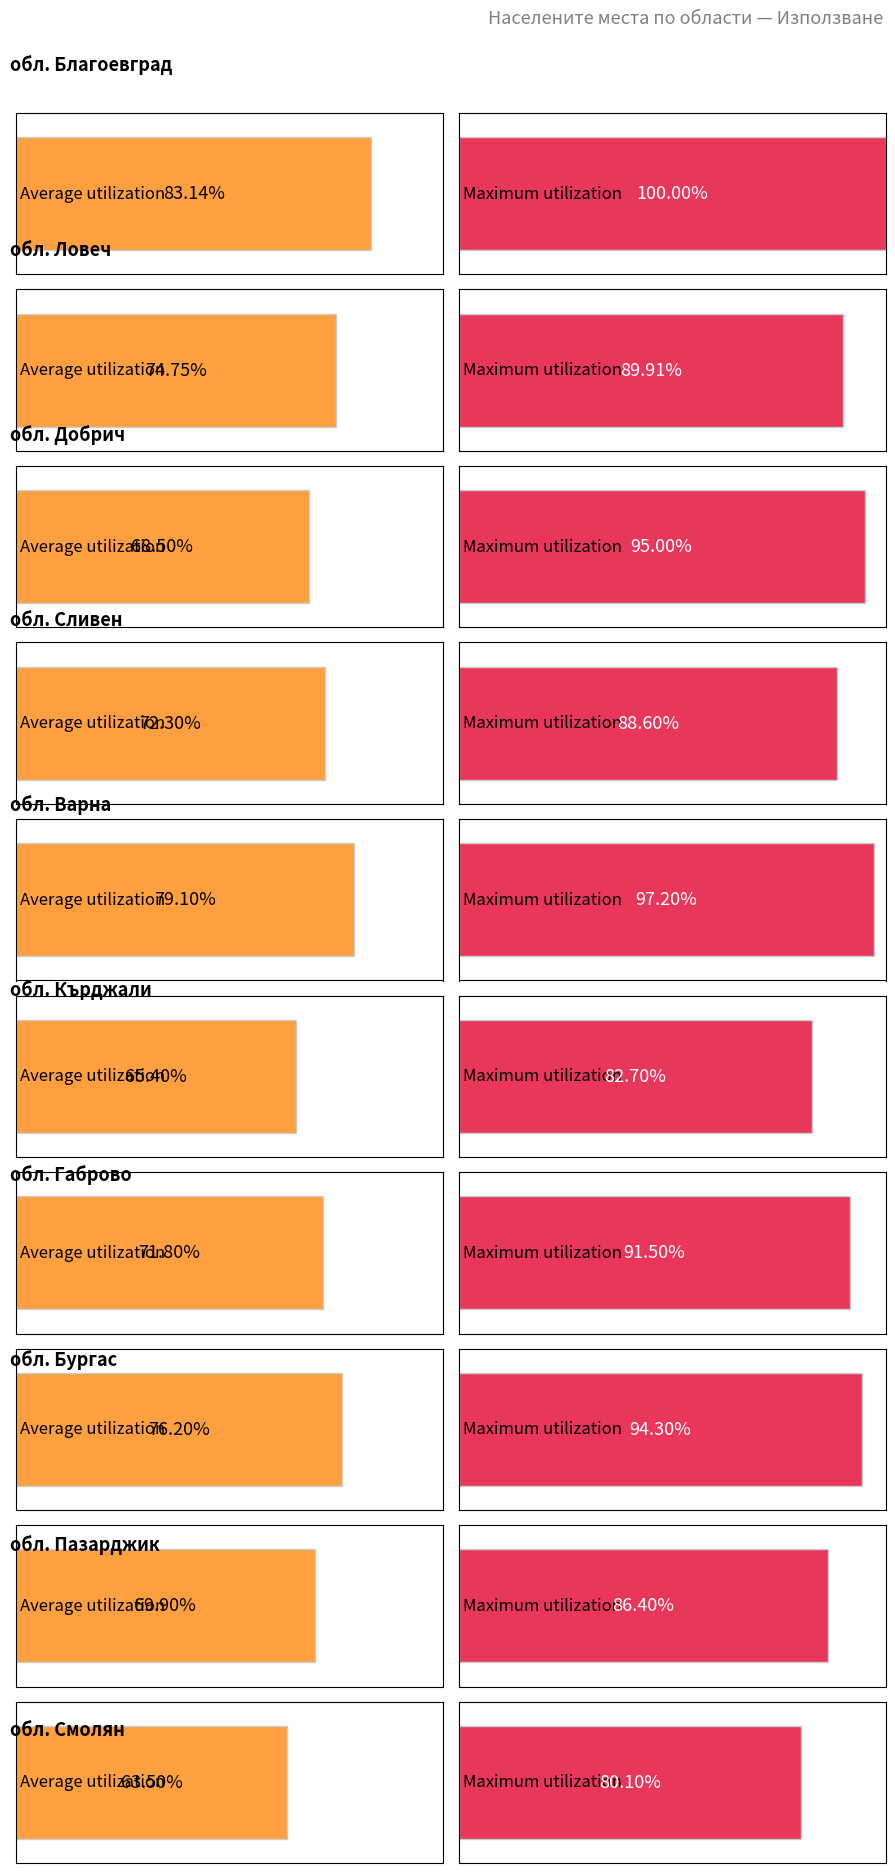

How many distinct data groups are displayed?

2